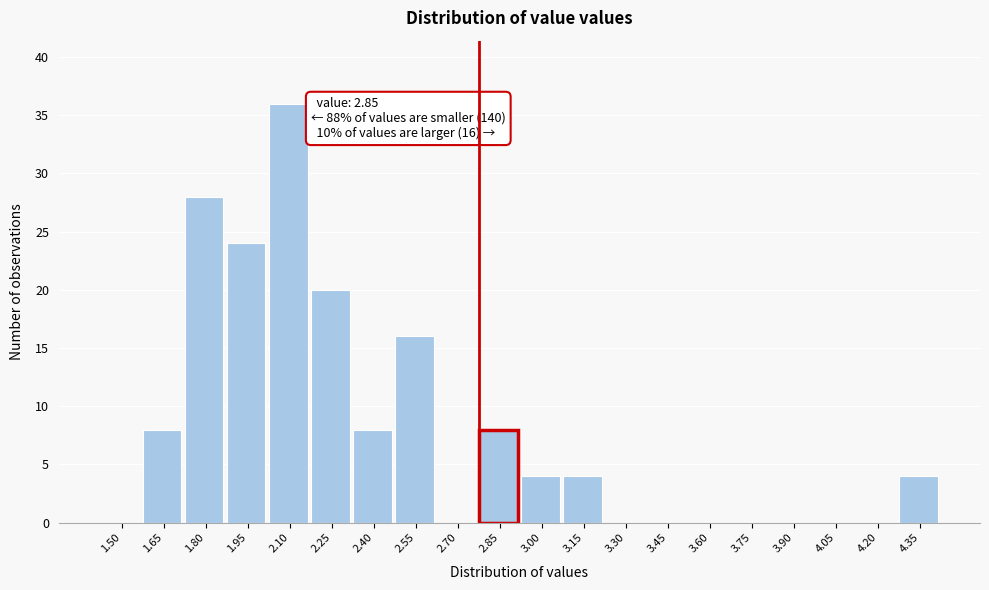

Reading left to right, extract all data points from this chart.

1.50=0	1.65=8	1.80=28	1.95=24	2.10=36	2.25=20	2.40=8	2.55=16	2.70=0	2.85=8	3.00=4	3.15=4	3.30=0	3.45=0	3.60=0	3.75=0	3.90=0	4.05=0	4.20=0	4.35=4